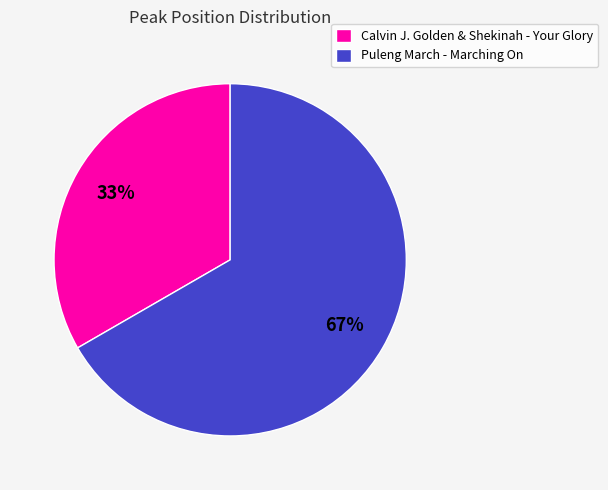

Count the number of slices in the pie.

2